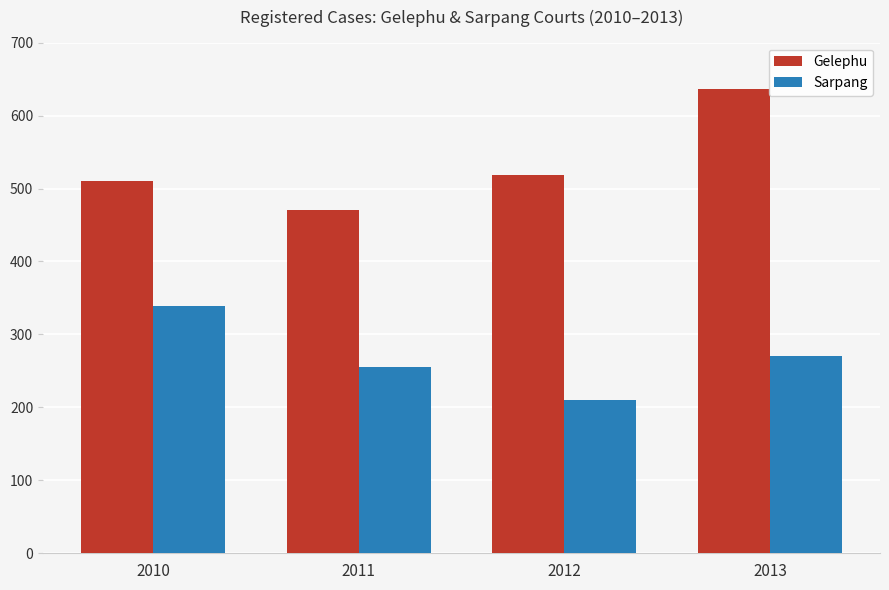

What is the sum of all Gelephu values?

2137